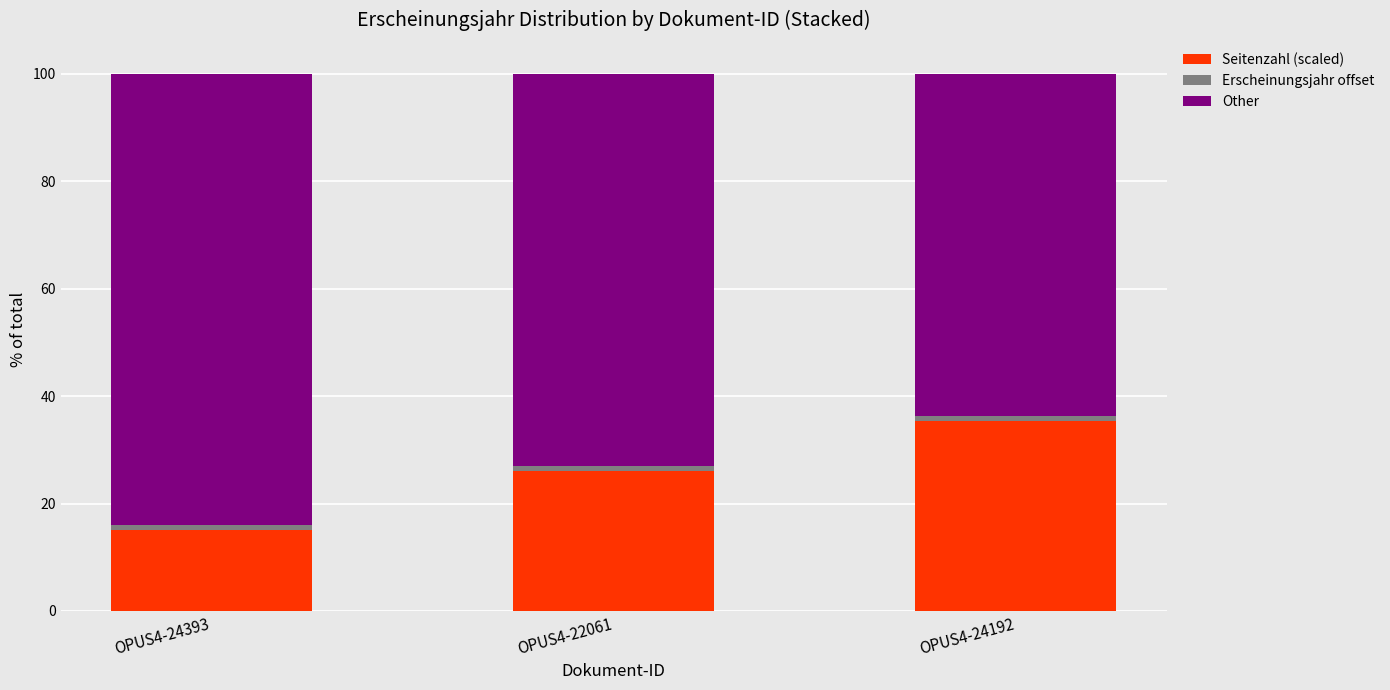

Is it true that Seitenzahl (scaled) equals 10.6 at OPUS4-22061?

False